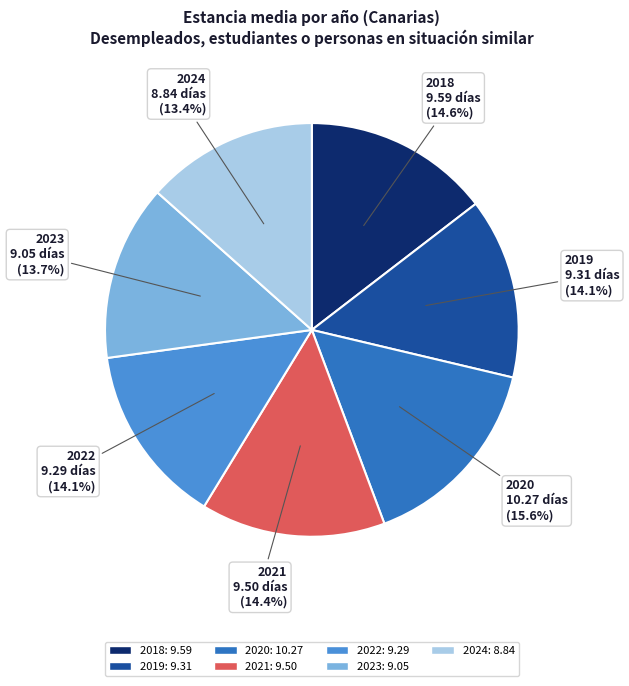

To the nearest percent, what is the average slice percentage?

14%